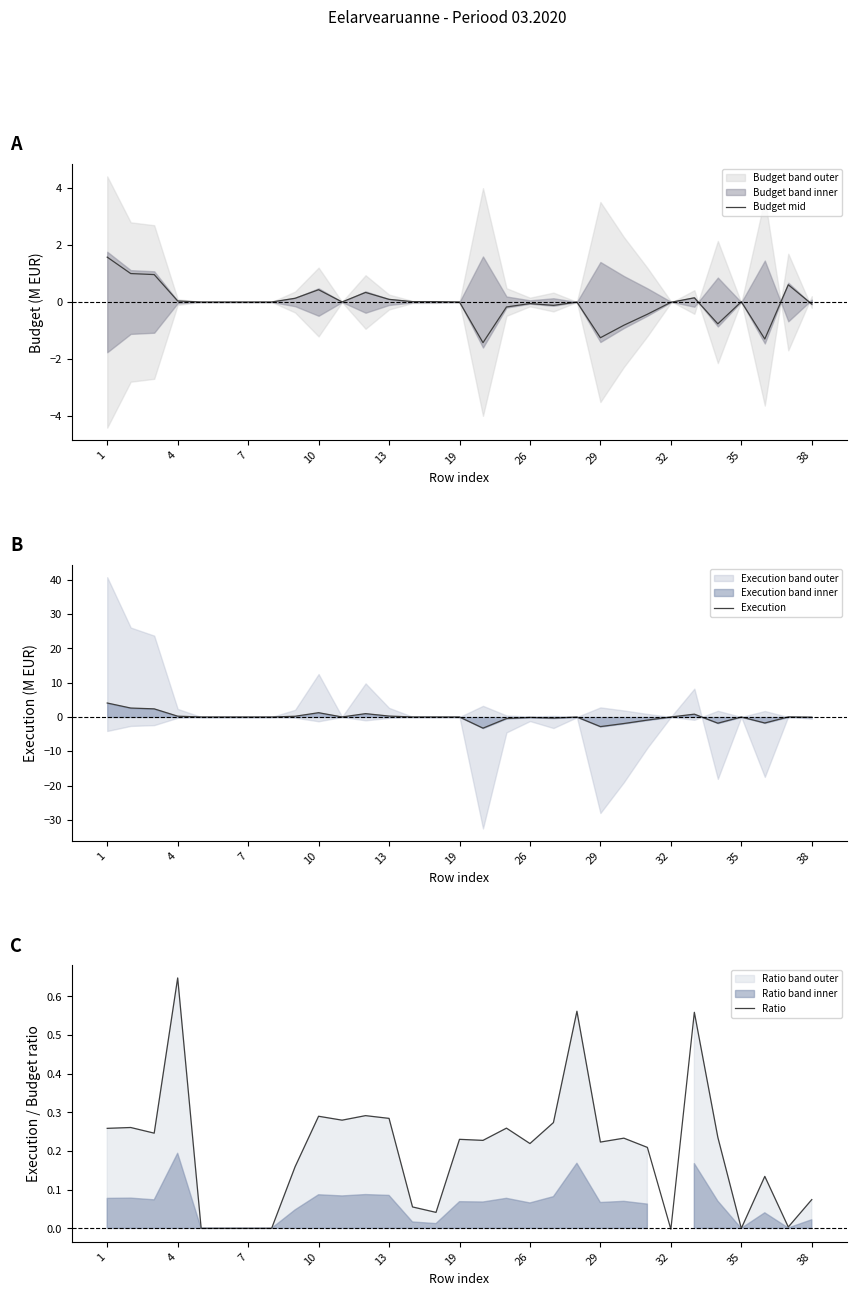

Count the number of data series in this chart.

3